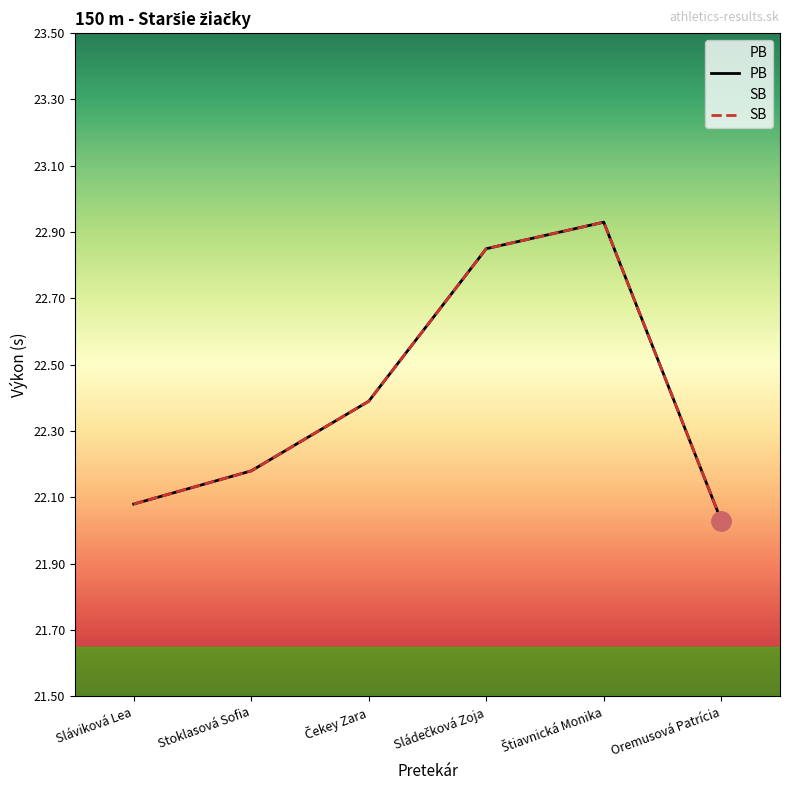

True or false: PB has a value of 7.0 at Štiavnická Monika.

False